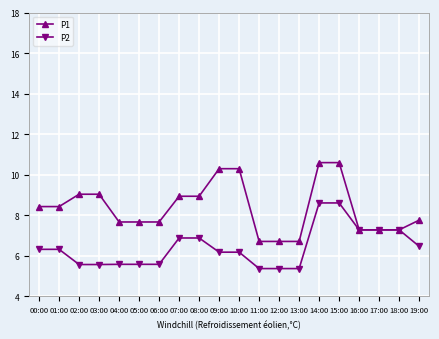

At which label does P2 first exceed 6?

00:00